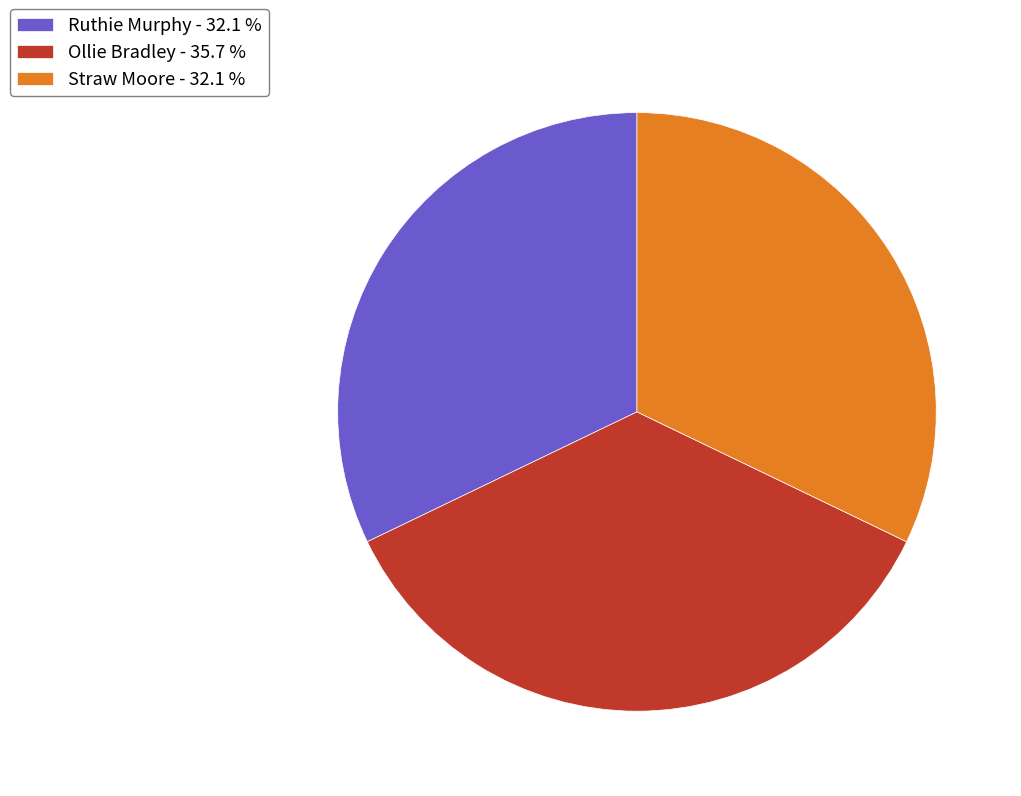

What is the ratio of the value at Straw Moore - 32.1 % to the value at Ollie Bradley - 35.7 %?

0.9